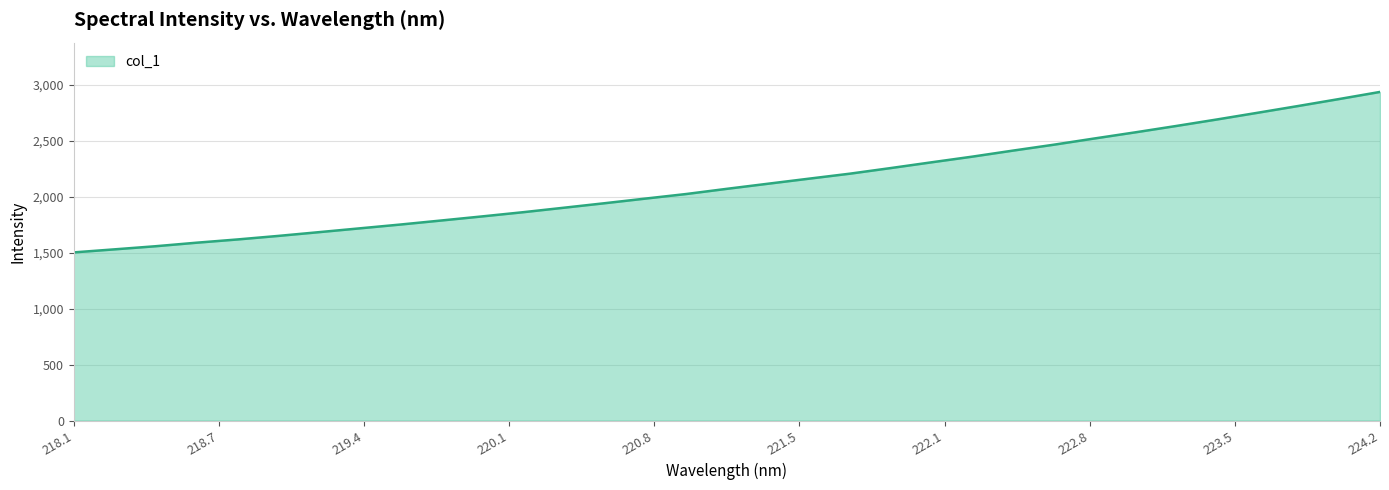

What is the greatest value displayed?

2934.6